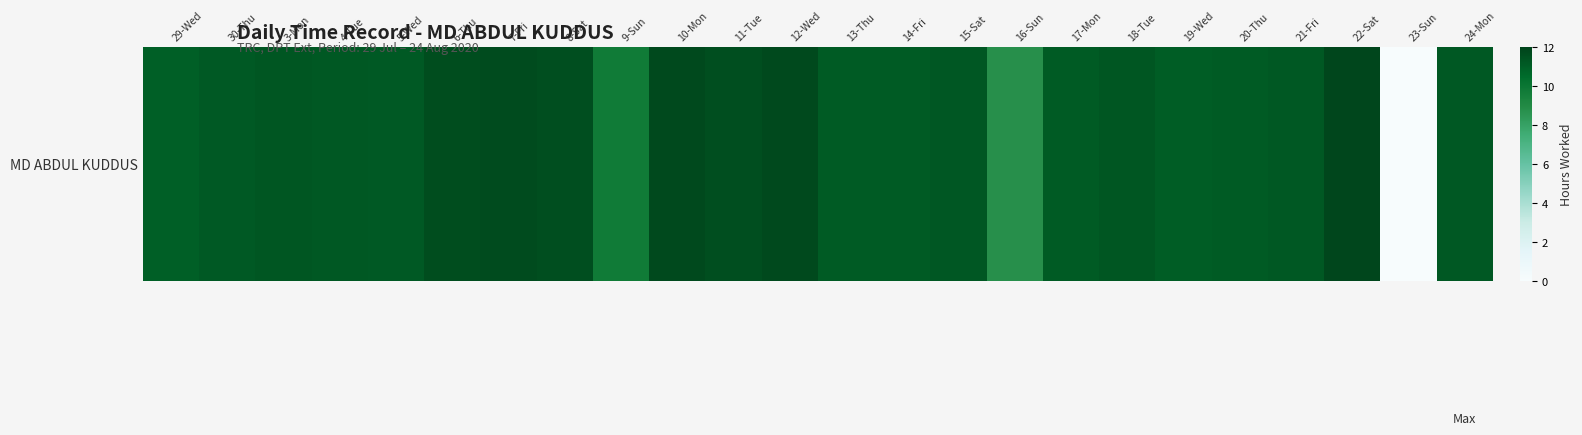

List the labels in order of value, smallest first.

23-Sun, 16-Sun, 9-Sun, 29-Wed, 19-Wed, 17-Mon, 20-Thu, 13-Thu, 14-Fri, 5-Wed, 30-Thu, 4-Tue, 21-Fri, 24-Mon, 15-Sat, 3-Mon, 18-Tue, 8-Sat, 11-Tue, 6-Thu, 7-Fri, 10-Mon, 12-Wed, 22-Sat